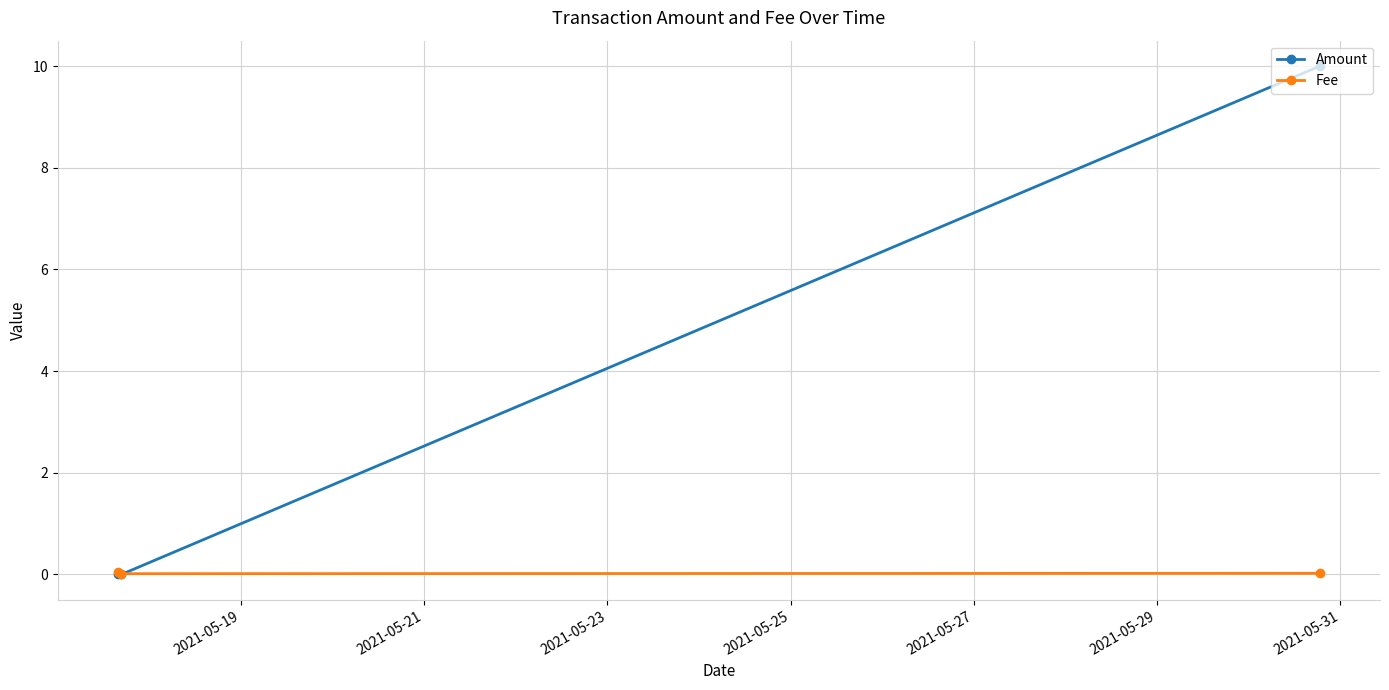

Which series has the largest total across all categories?

Amount